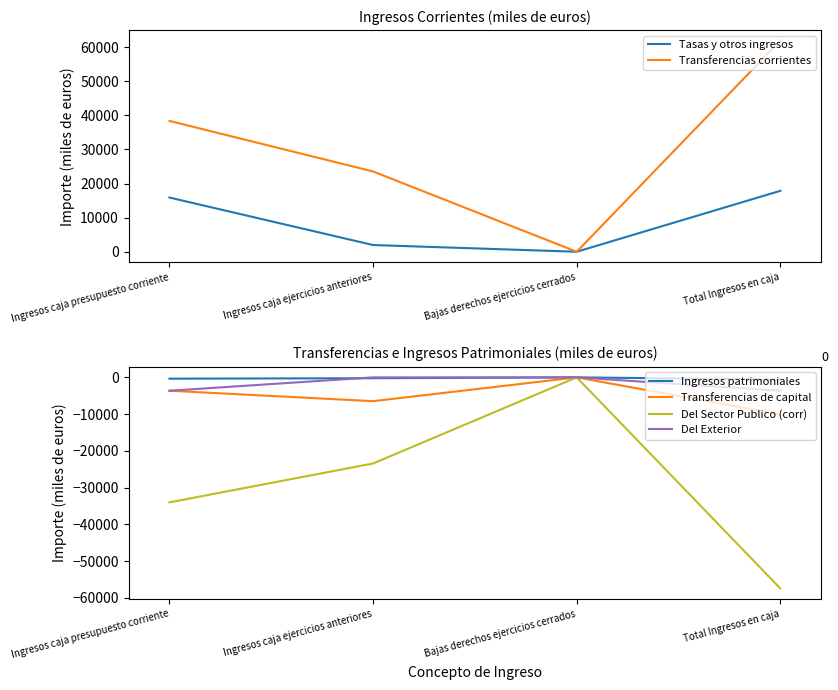

Reading right to left, transcribe all the data shown in this chart.

Tasas y otros ingresos: Total Ingresos en caja=17868.8	Bajas derechos ejercicios cerrados=0.0	Ingresos caja ejercicios anteriores=1972.6	Ingresos caja presupuesto corriente=15896.2
Transferencias corrientes: Total Ingresos en caja=61906.3	Bajas derechos ejercicios cerrados=0.0	Ingresos caja ejercicios anteriores=23540.4	Ingresos caja presupuesto corriente=38365.9
Ingresos patrimoniales: Total Ingresos en caja=-587.1	Bajas derechos ejercicios cerrados=0.0	Ingresos caja ejercicios anteriores=-233.6	Ingresos caja presupuesto corriente=-353.5
Transferencias de capital: Total Ingresos en caja=-10114.9	Bajas derechos ejercicios cerrados=0.0	Ingresos caja ejercicios anteriores=-6482.4	Ingresos caja presupuesto corriente=-3632.5
Del Sector Publico (corr): Total Ingresos en caja=-57481.6	Bajas derechos ejercicios cerrados=0.0	Ingresos caja ejercicios anteriores=-23446.8	Ingresos caja presupuesto corriente=-34034.8
Del Exterior: Total Ingresos en caja=-3649.1	Bajas derechos ejercicios cerrados=0.0	Ingresos caja ejercicios anteriores=0.0	Ingresos caja presupuesto corriente=-3649.1